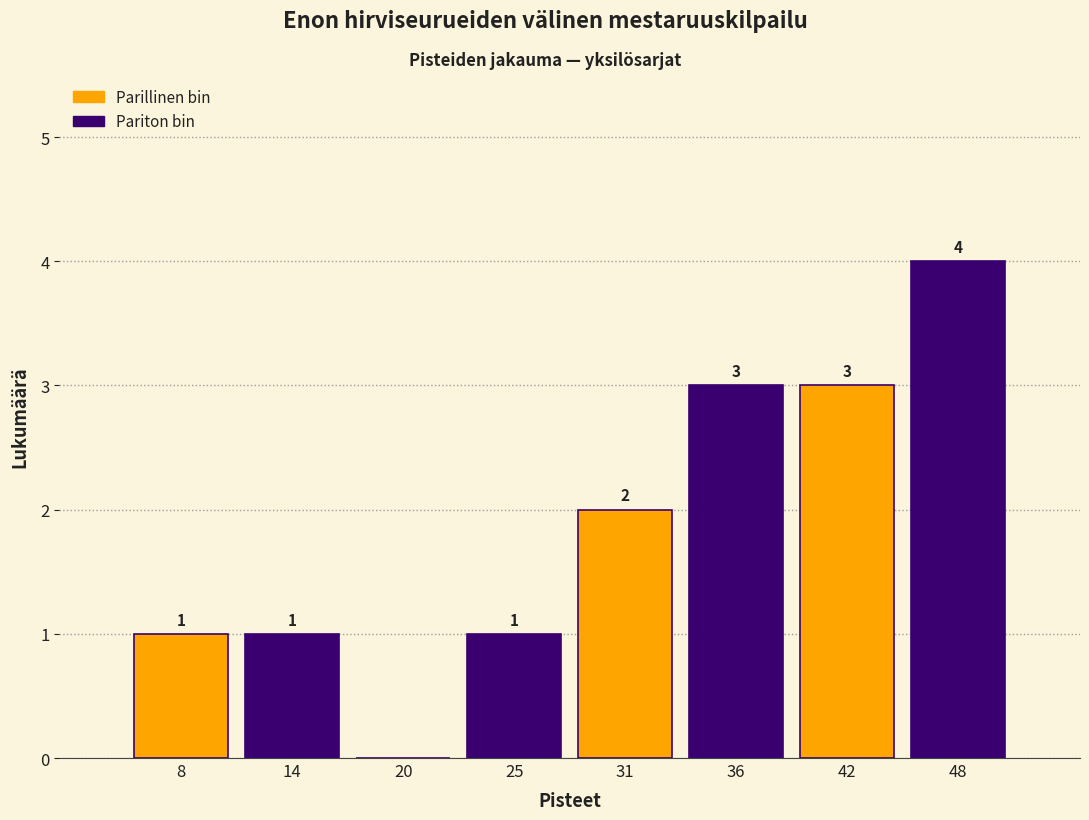

Reading right to left, transcribe all the data shown in this chart.

48=4	42=3	36=3	31=2	25=1	20=0	14=1	8=1